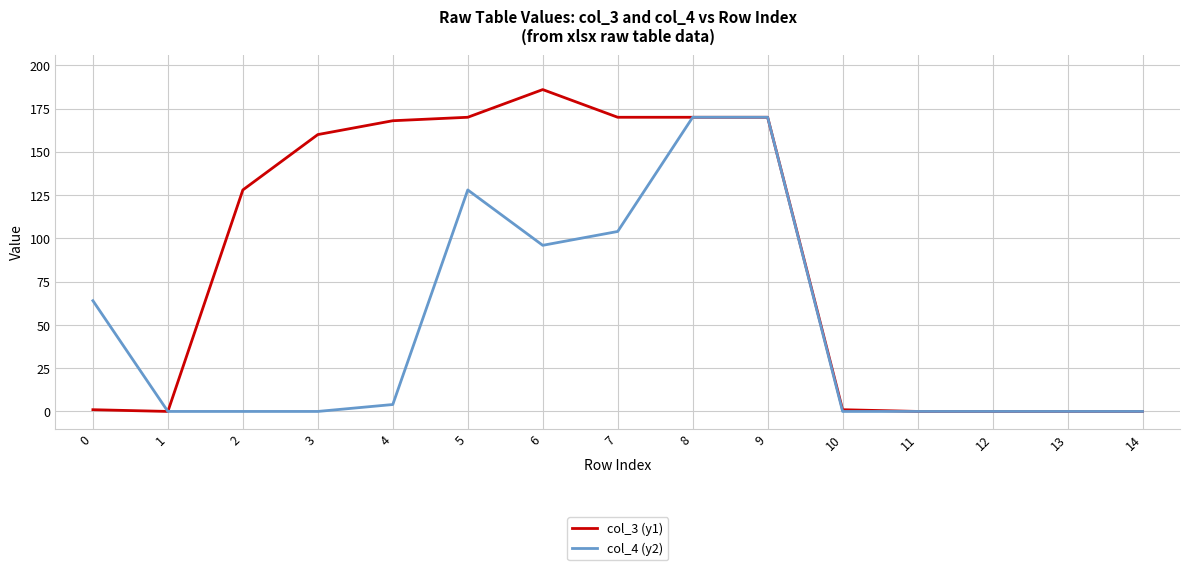

What is the total value across all series at 0?

65